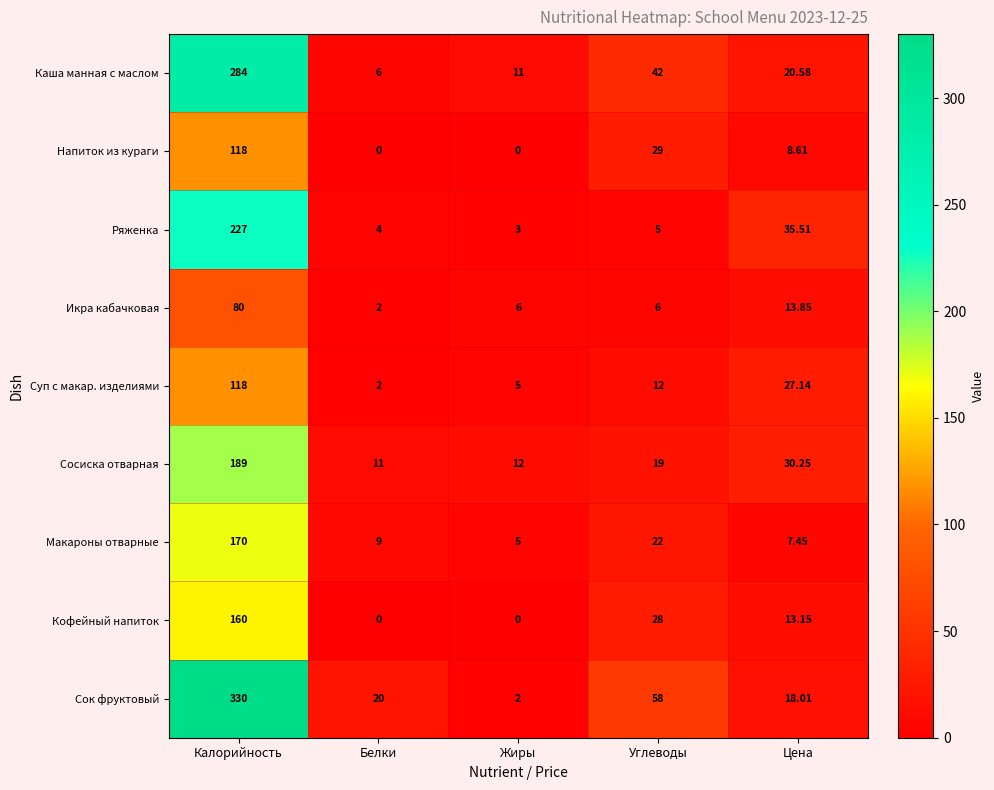

At which category is the sum across all series the highest?

Калорийность